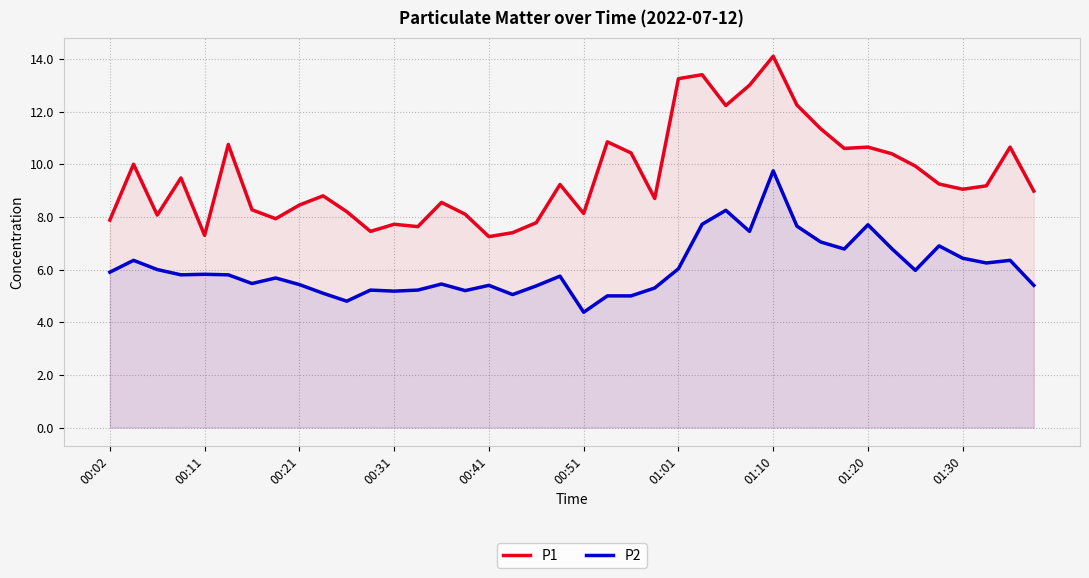

Which series has the widest spread of values?

P1